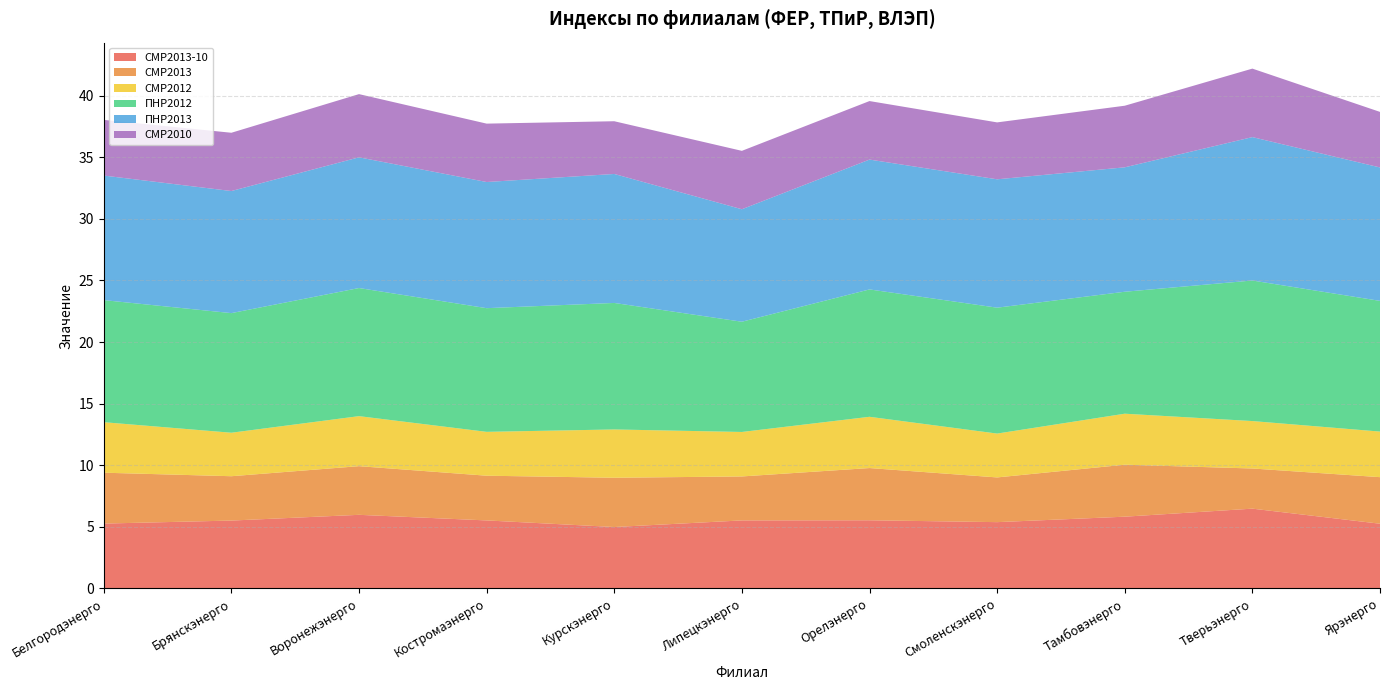

Reading left to right, extract all data points from this chart.

СМР2013-10: Белгородэнерго=5.3	Брянскэнерго=5.5	Воронежэнерго=6.0	Костромаэнерго=5.5	Курскэнерго=5.0	Липецкэнерго=5.5	Орелэнерго=5.5	Смоленскэнерго=5.4	Тамбовэнерго=5.8	Тверьэнерго=6.5	Ярэнерго=5.3
СМР2013: Белгородэнерго=4.1	Брянскэнерго=3.6	Воронежэнерго=4.0	Костромаэнерго=3.6	Курскэнерго=4.0	Липецкэнерго=3.6	Орелэнерго=4.2	Смоленскэнерго=3.6	Тамбовэнерго=4.2	Тверьэнерго=3.3	Ярэнерго=3.8
СМР2012: Белгородэнерго=4.1	Брянскэнерго=3.5	Воронежэнерго=4.1	Костромаэнерго=3.6	Курскэнерго=3.9	Липецкэнерго=3.6	Орелэнерго=4.2	Смоленскэнерго=3.6	Тамбовэнерго=4.1	Тверьэнерго=3.9	Ярэнерго=3.7
ПНР2012: Белгородэнерго=9.9	Брянскэнерго=9.7	Воронежэнерго=10.4	Костромаэнерго=10.0	Курскэнерго=10.3	Липецкэнерго=8.9	Орелэнерго=10.3	Смоленскэнерго=10.2	Тамбовэнерго=9.9	Тверьэнерго=11.4	Ярэнерго=10.6
ПНР2013: Белгородэнерго=10.1	Брянскэнерго=9.9	Воронежэнерго=10.6	Костромаэнерго=10.2	Курскэнерго=10.5	Липецкэнерго=9.1	Орелэнерго=10.5	Смоленскэнерго=10.4	Тамбовэнерго=10.1	Тверьэнерго=11.6	Ярэнерго=10.8
СМР2010: Белгородэнерго=4.5	Брянскэнерго=4.7	Воронежэнерго=5.1	Костромаэнерго=4.7	Курскэнерго=4.3	Липецкэнерго=4.7	Орелэнерго=4.8	Смоленскэнерго=4.6	Тамбовэнерго=5.0	Тверьэнерго=5.6	Ярэнерго=4.5